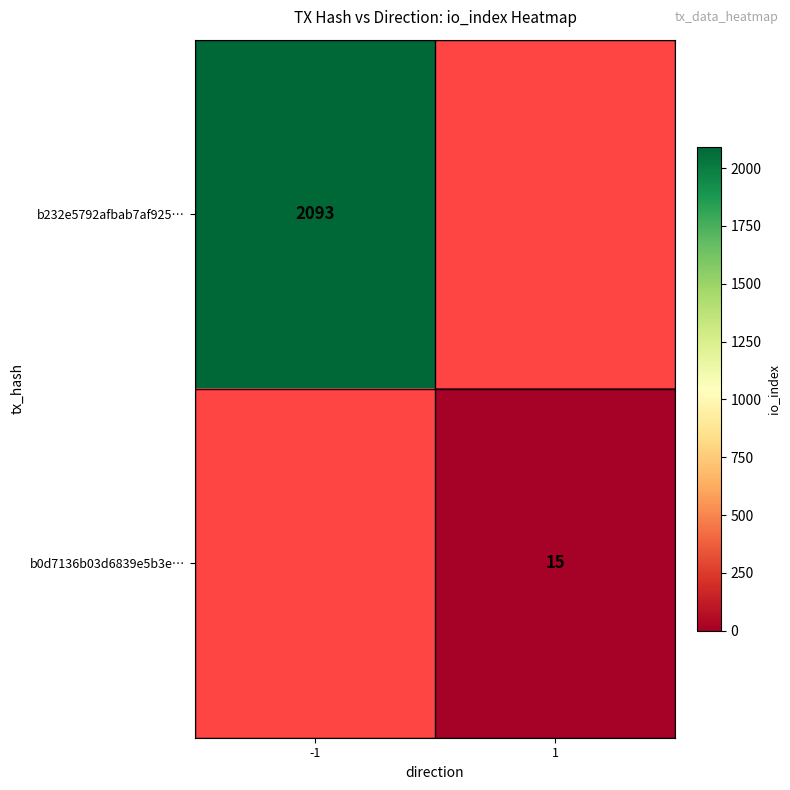

Count the number of data series in this chart.

2